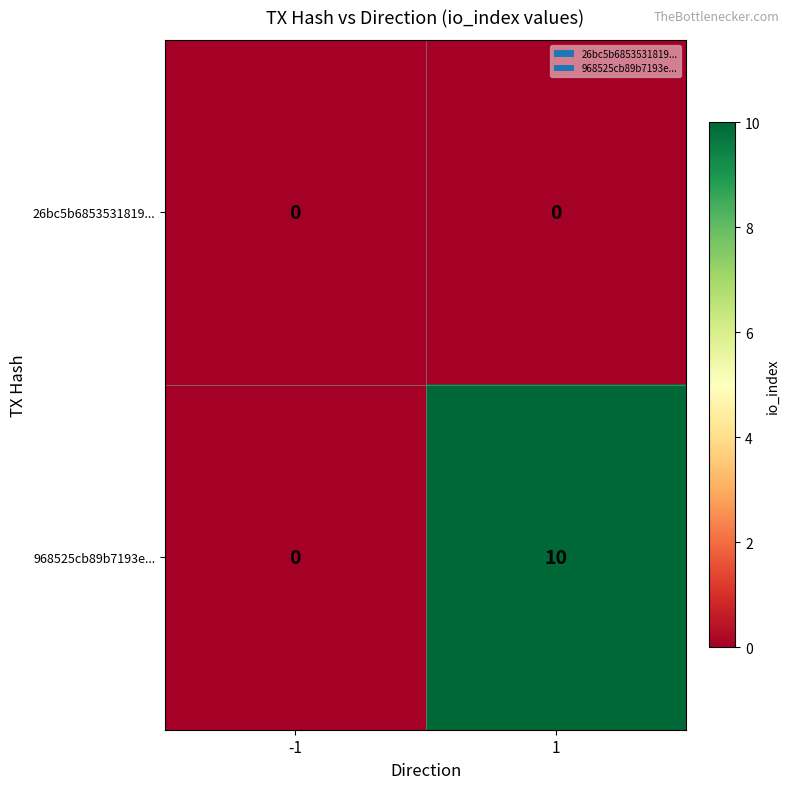

Reading left to right, transcribe all the data shown in this chart.

26bc5b6853531819...: -1=0	1=0
968525cb89b7193e...: -1=0	1=10